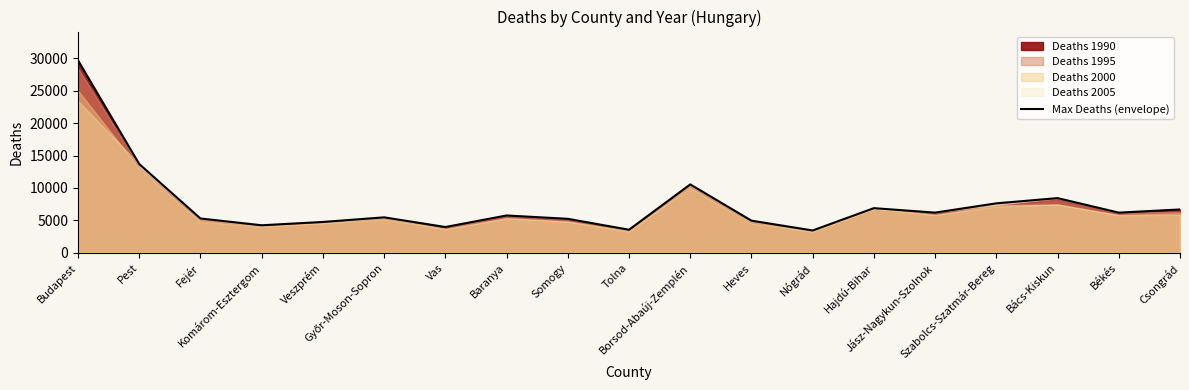

Which has a higher value, Hajdú-Bihar or Komárom-Esztergom?

Hajdú-Bihar